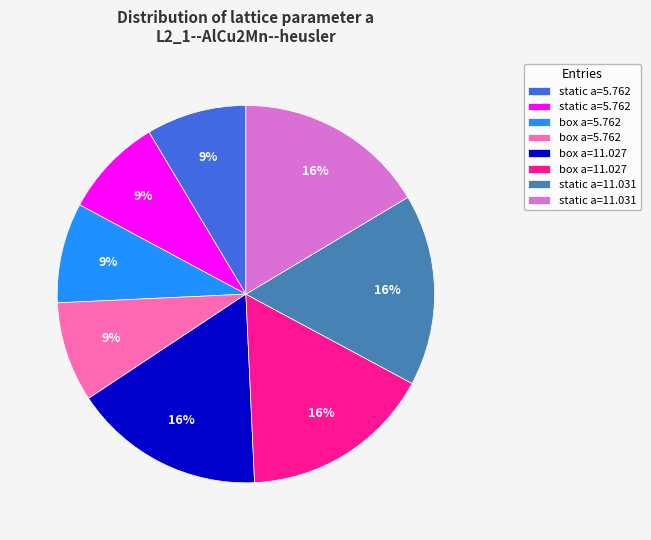

To the nearest percent, what is the average slice percentage?

12%